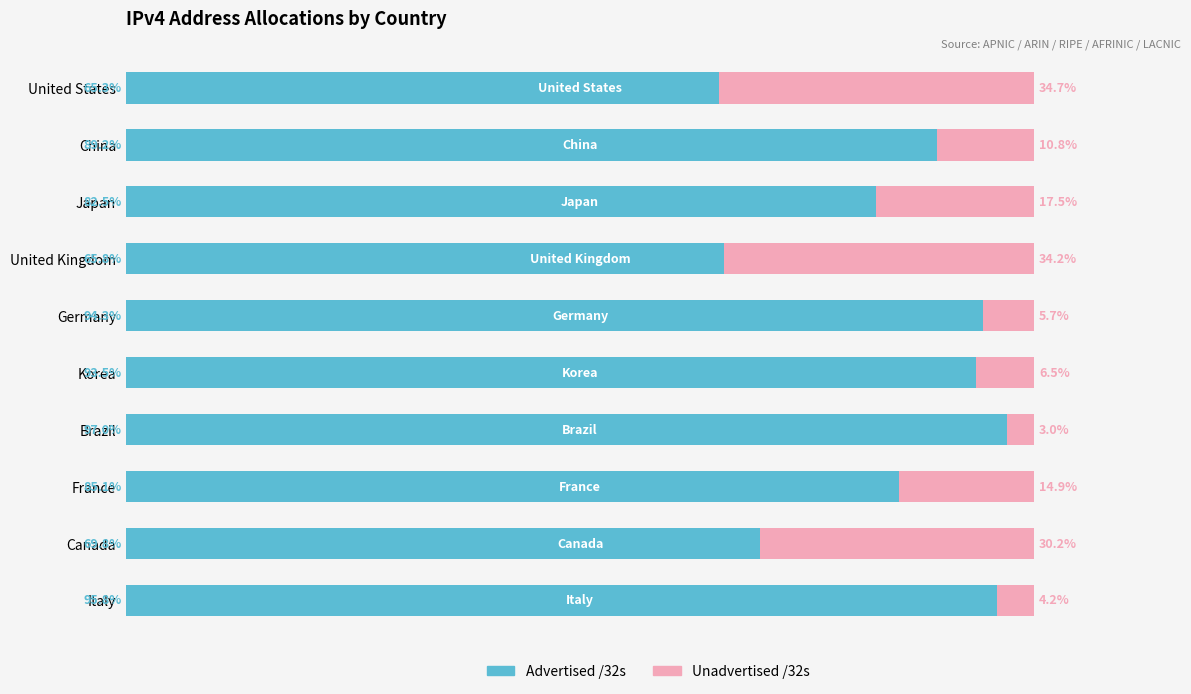

Rank the categories by Advertised /32s value from highest to lowest.

Brazil, Italy, Germany, Korea, China, France, Japan, Canada, United Kingdom, United States